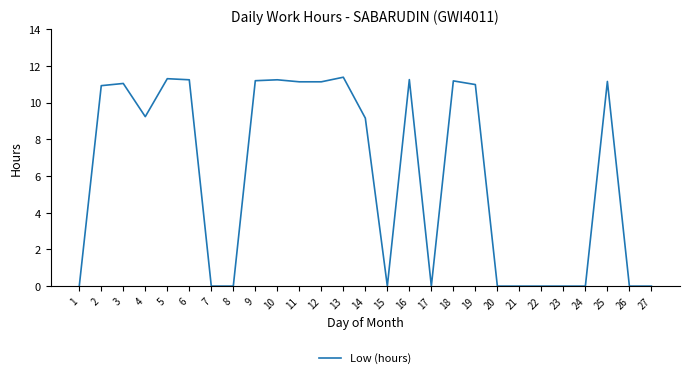

What is the difference between the maximum and minimum values?

11.4